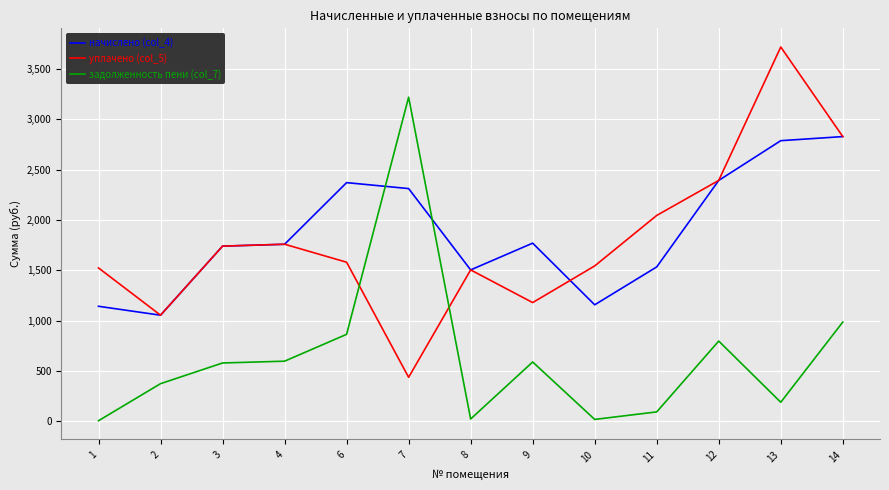

Is the value of начислено (col_4) at 3 greater than the value of уплачено (col_5) at 9?

Yes